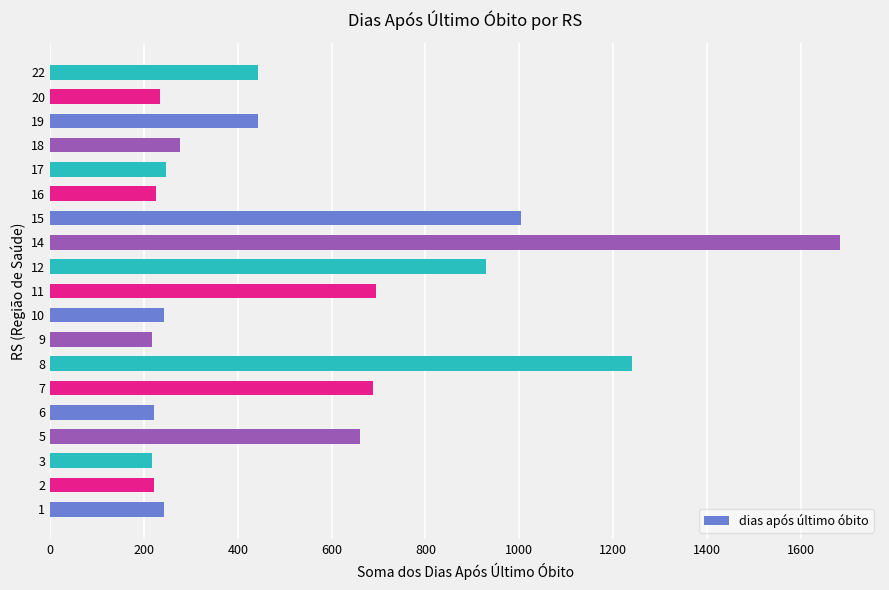

What is the minimum value shown in the chart?

217